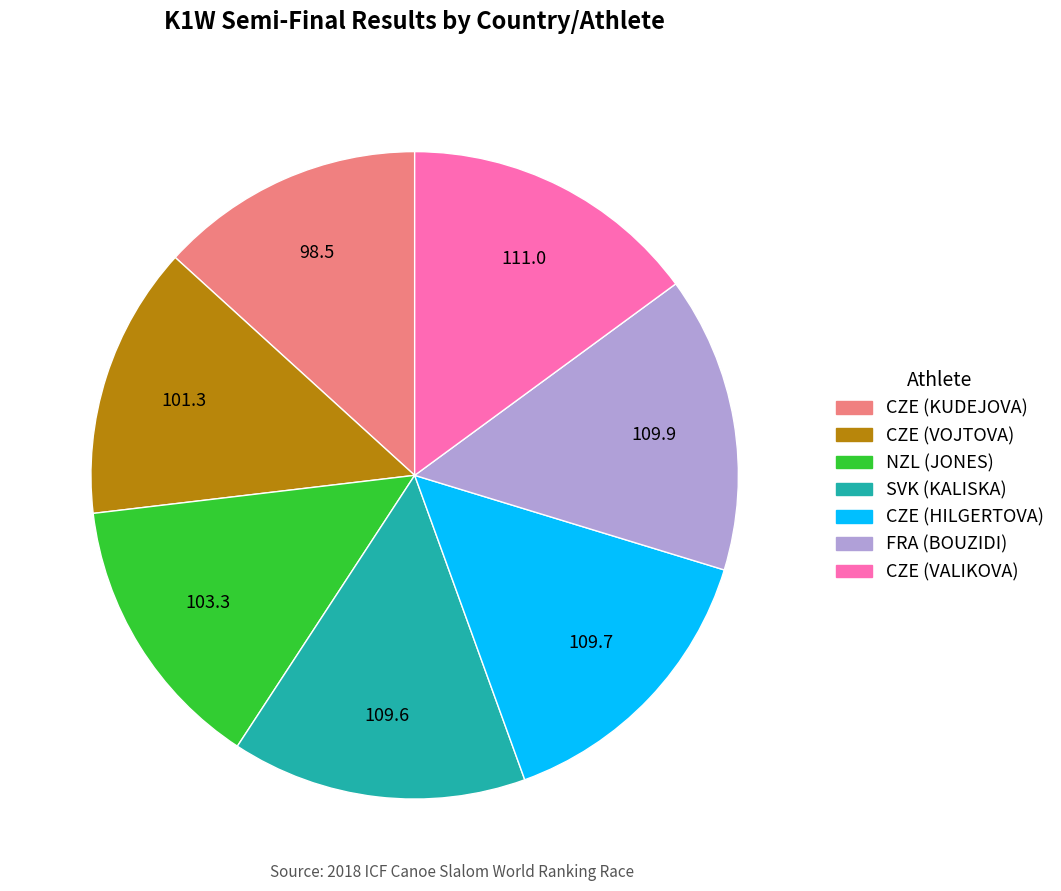

True or false: CZE (HILGERTOVA) accounts for 1% of the total.

False